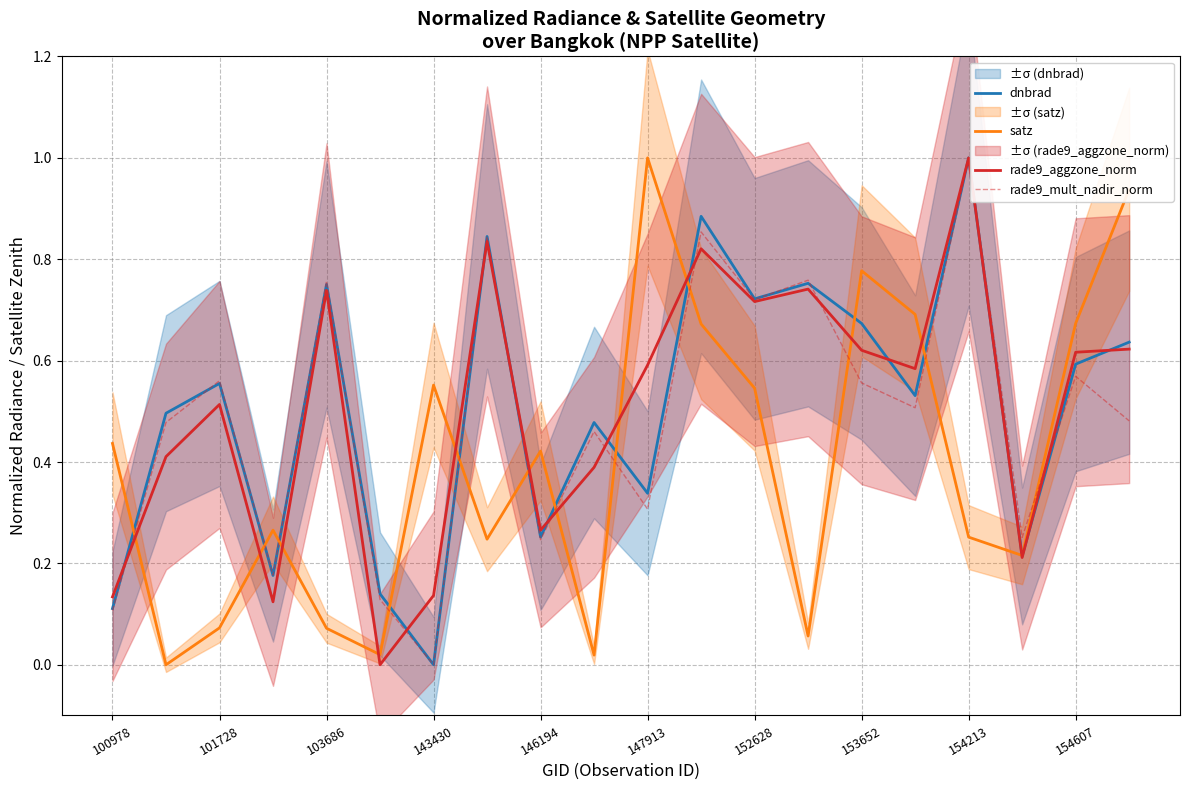

At which label does dnbrad reach its peak?

154213